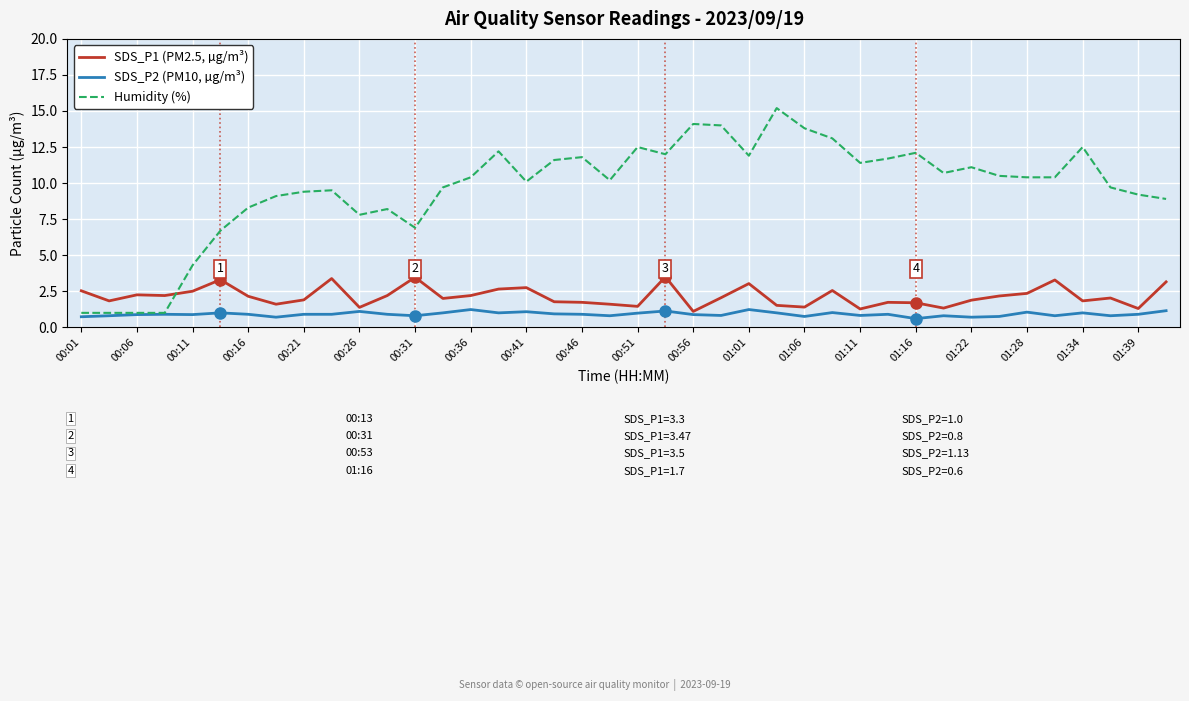

What is the sum of all Humidity (%) values?

385.4